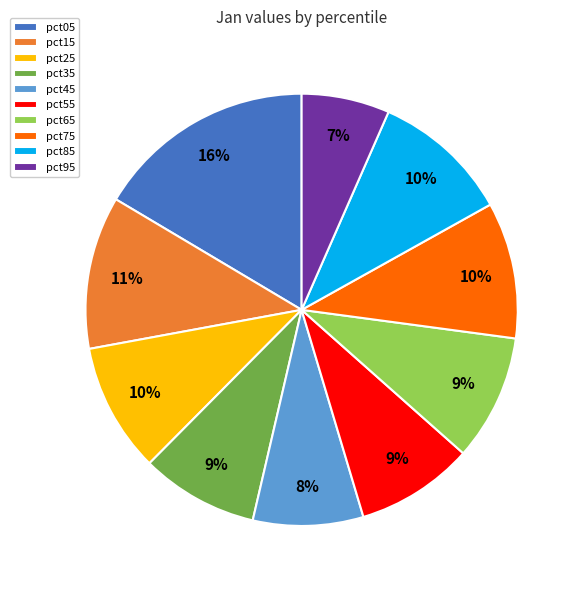

How many segments does this pie chart have?

10